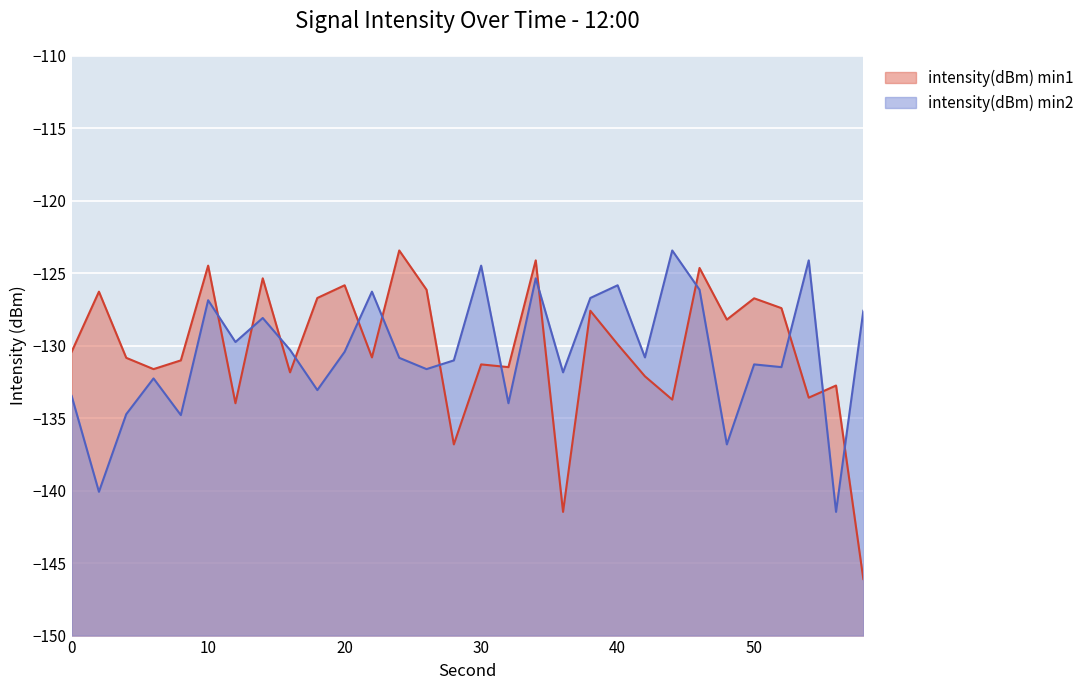

What is the value of the intensity(dBm) min1 point at the 11th from the left?

-125.8